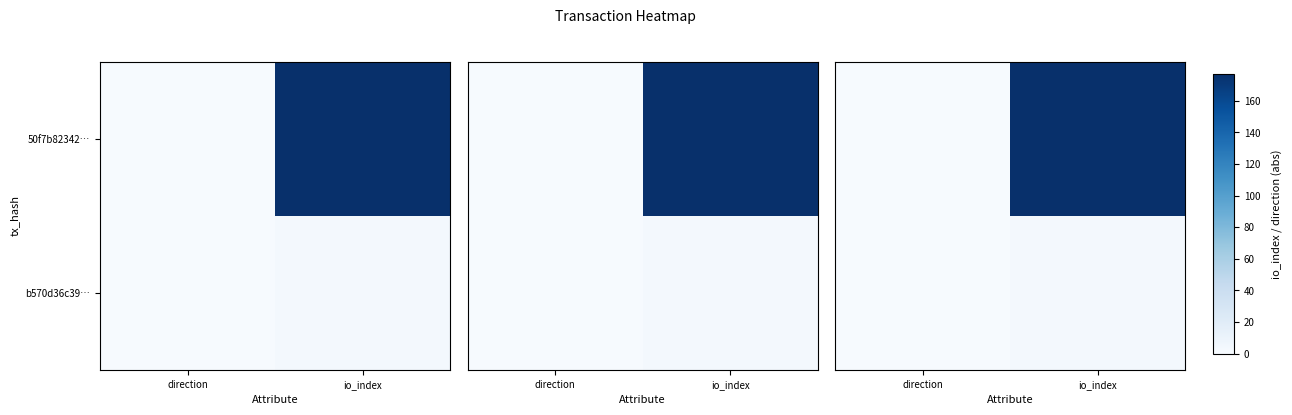

True or false: 50f7b82342… has a value of 251 at io_index.

False